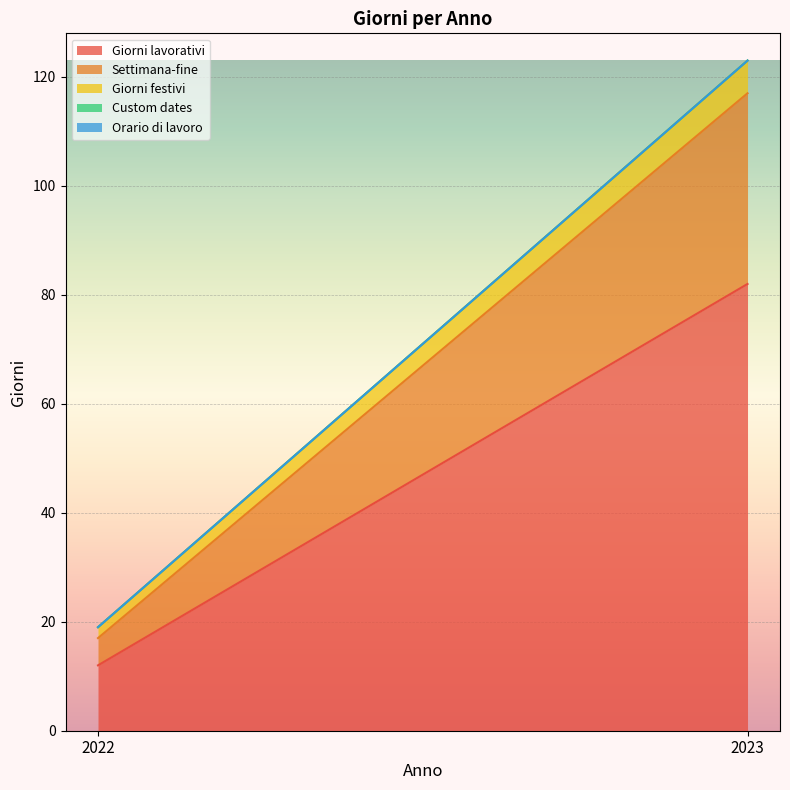

What is the difference between the maximum and minimum values in the Settimana-fine series?

30